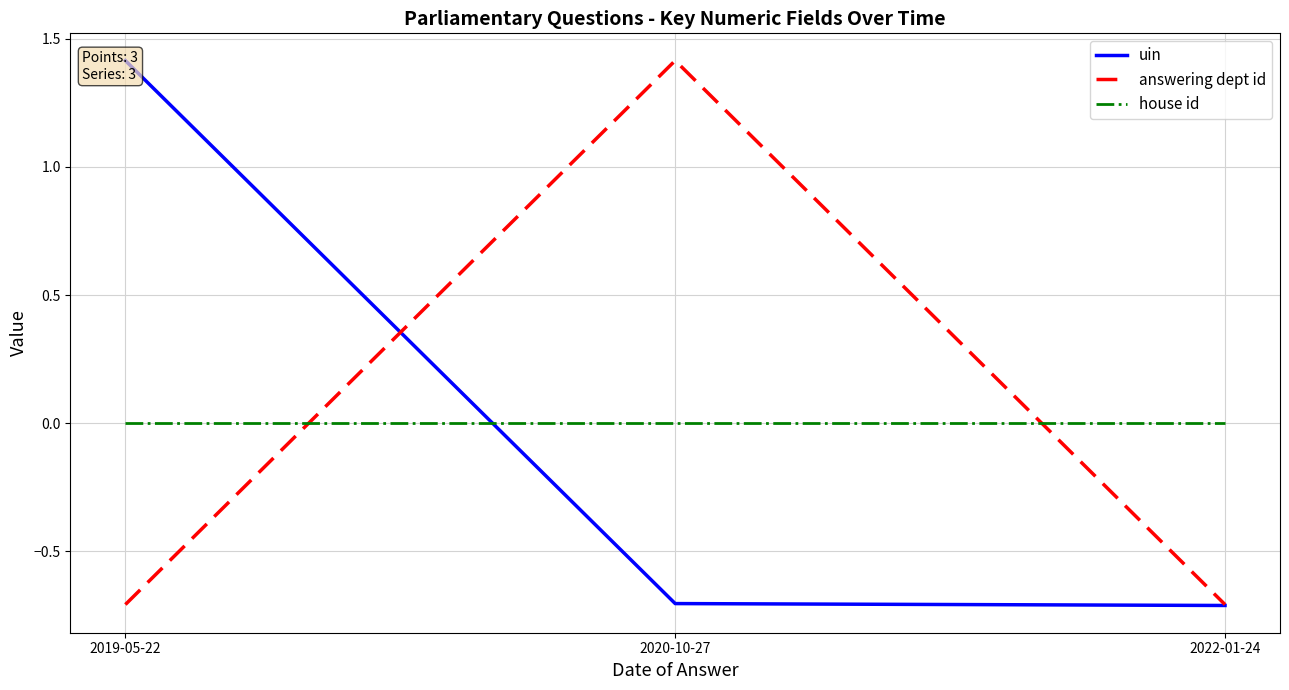

What are all the series names shown in the legend?

uin, answering dept id, house id